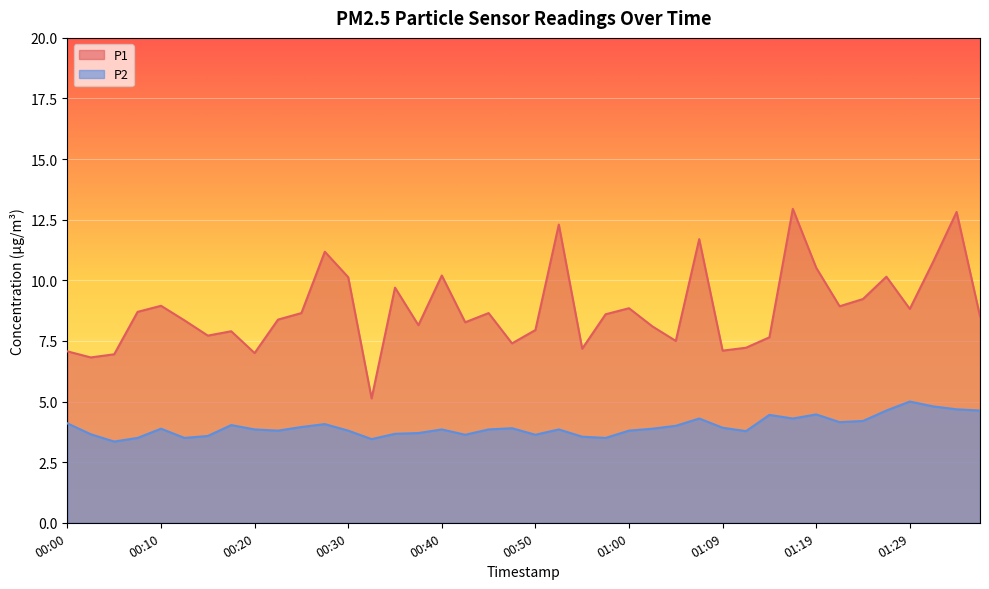

True or false: P1 and P2 cross at least once.

False